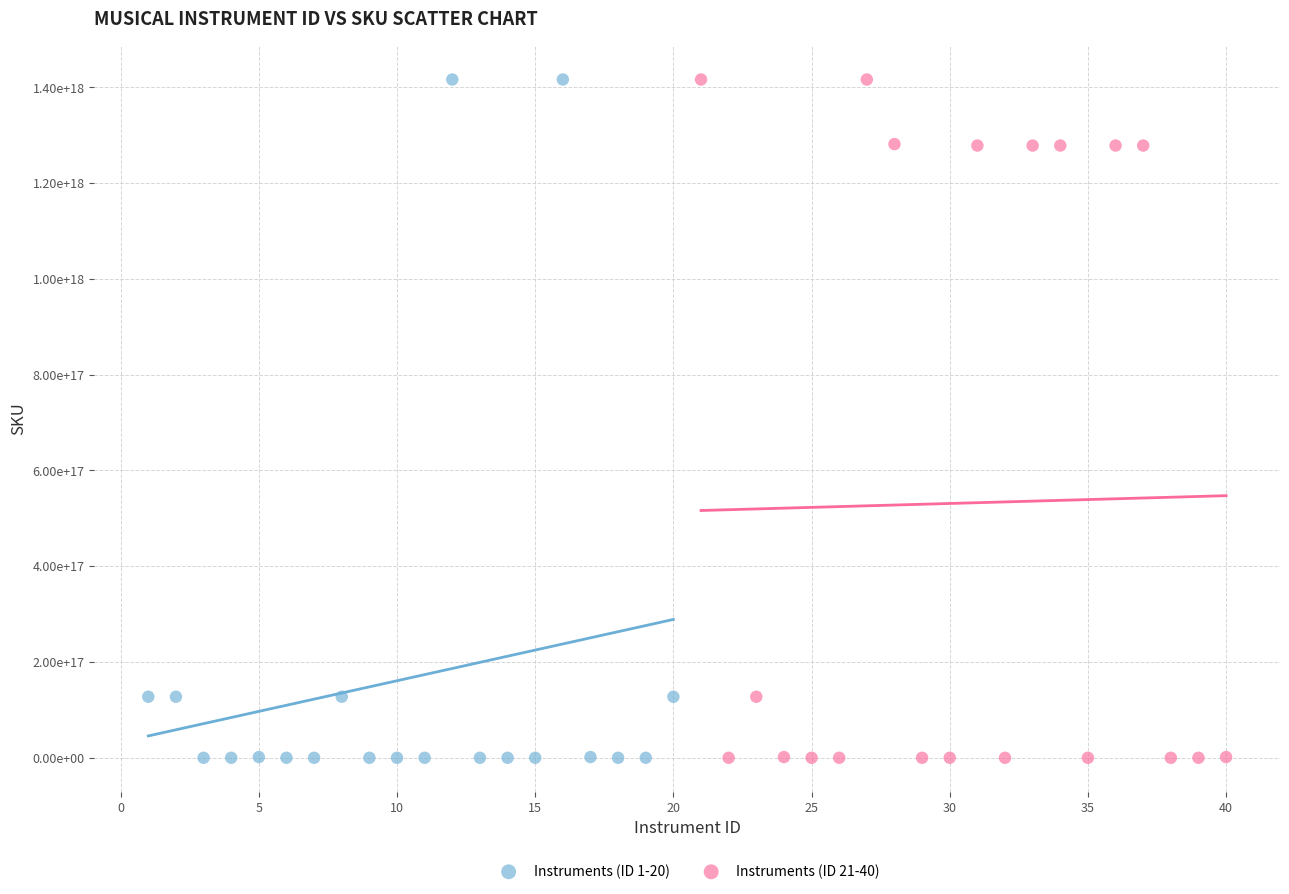

What are all the series names shown in the legend?

Instruments (ID 1-20), Instruments (ID 21-40)